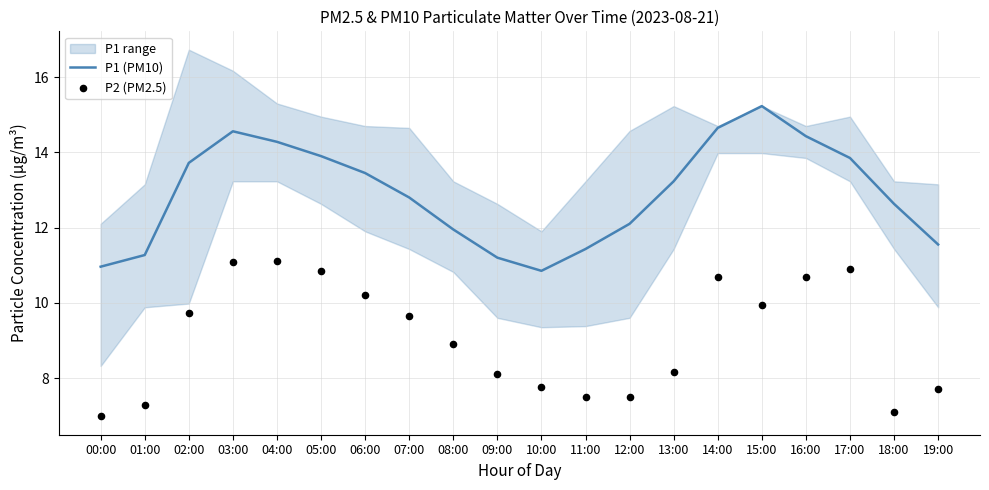

Is the value of P1 (PM10) at 00:00 greater than the value of P2 (PM2.5) at 14:00?

Yes